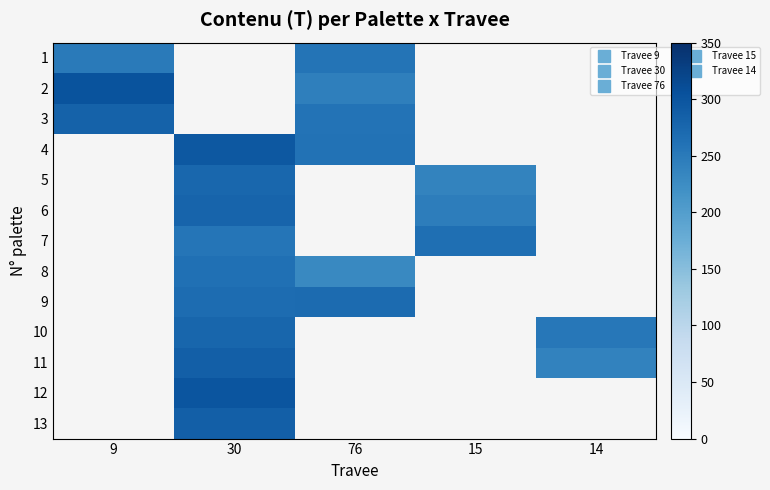

At how many categories does at least one series exceed 283?

2